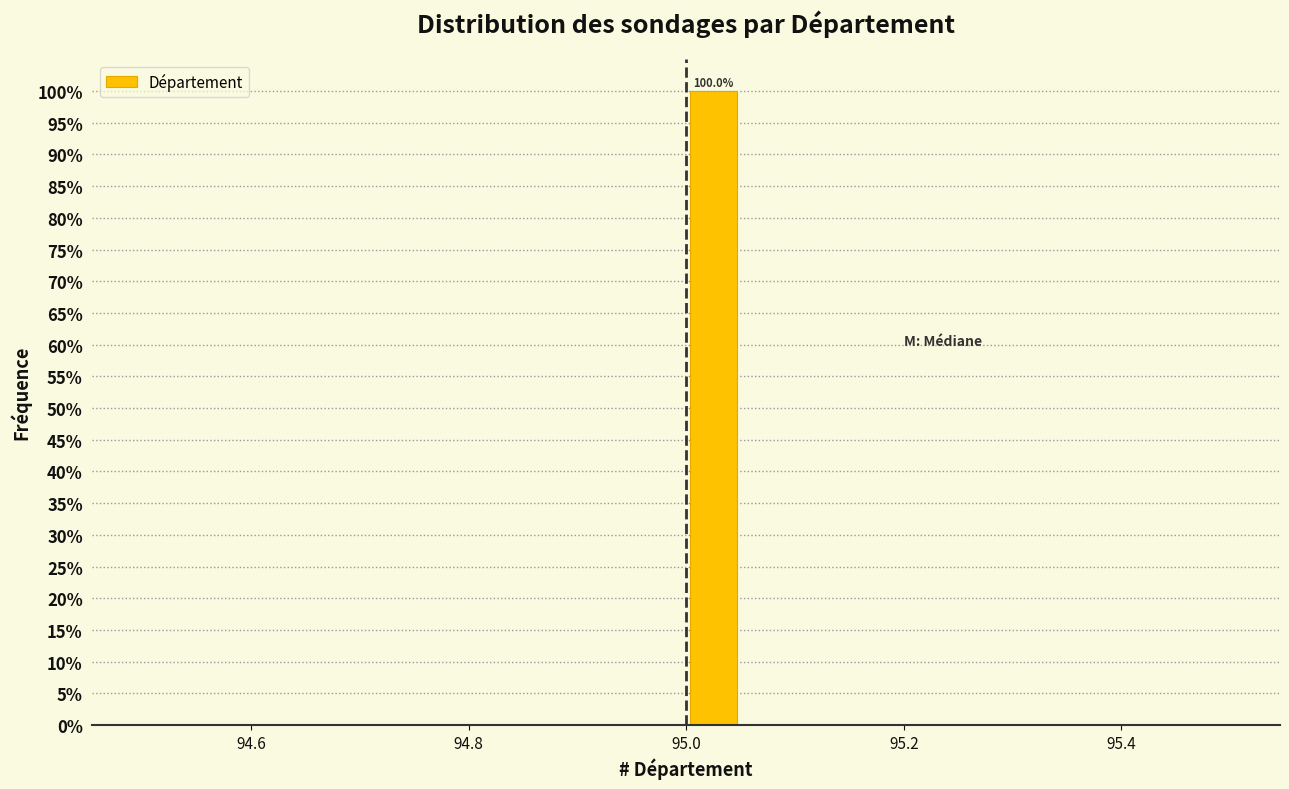

Read against the x-axis, roughly where is the centre of the tallest bar?

95.02